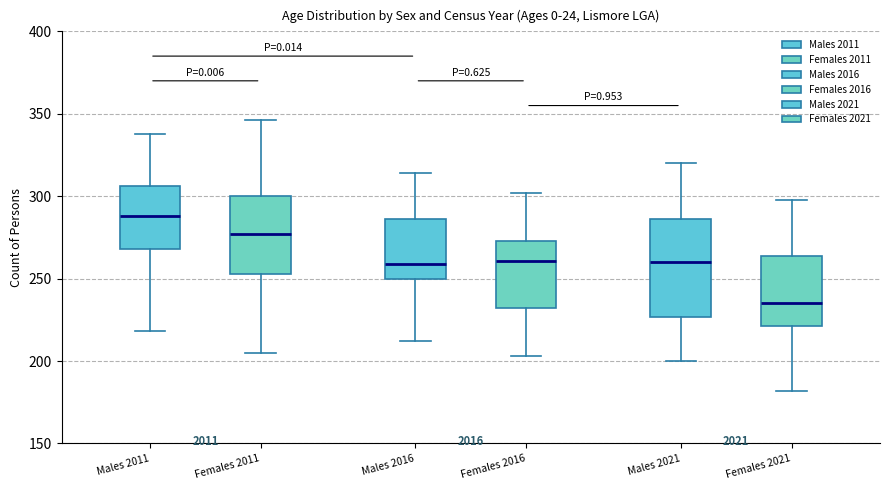

Reading left to right, transcribe this box plot: for each box, give where its median line is, the range the box spans, and where its two whiskers end, as read against the y-axis. The values are not printed on the chart, so give them approximately, as read against the axis.

Males 2011: median 290, box 270 to 305, whiskers 220 to 340
Females 2011: median 275, box 255 to 300, whiskers 205 to 345
Males 2016: median 260, box 250 to 285, whiskers 210 to 315
Females 2016: median 260, box 230 to 275, whiskers 205 to 300
Males 2021: median 260, box 225 to 285, whiskers 200 to 320
Females 2021: median 235, box 220 to 265, whiskers 180 to 300